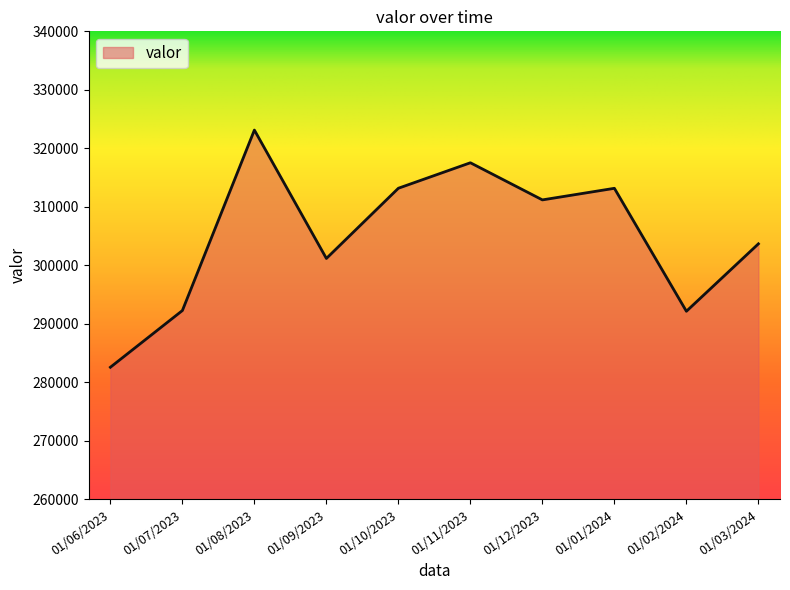

Which label corresponds to the largest value in the chart?

01/08/2023